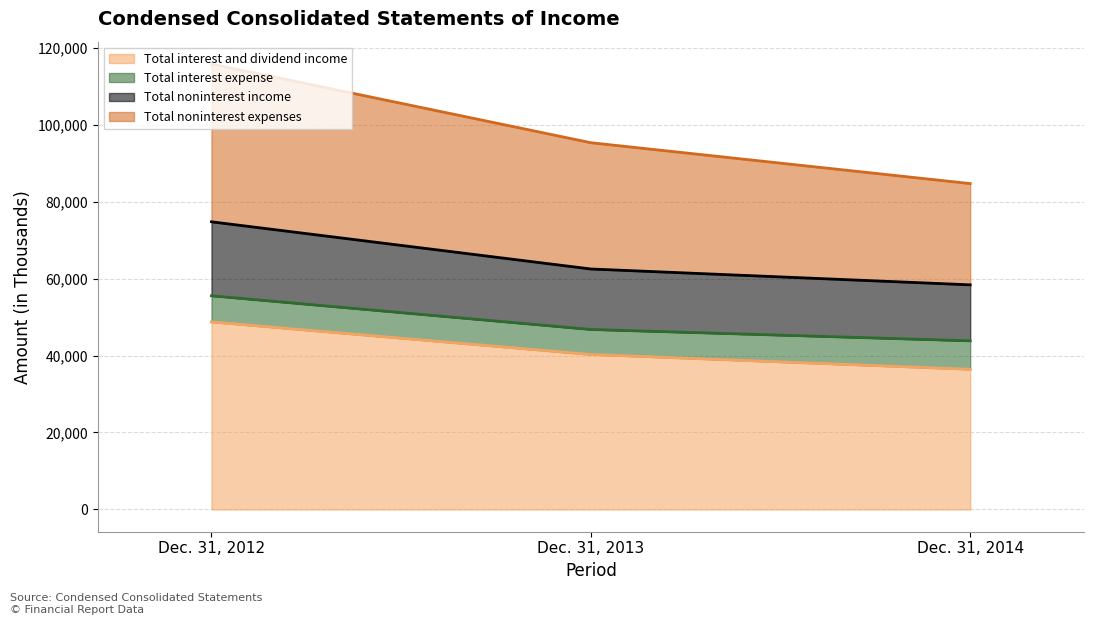

What is the highest value of the Total interest and dividend income series?

48728